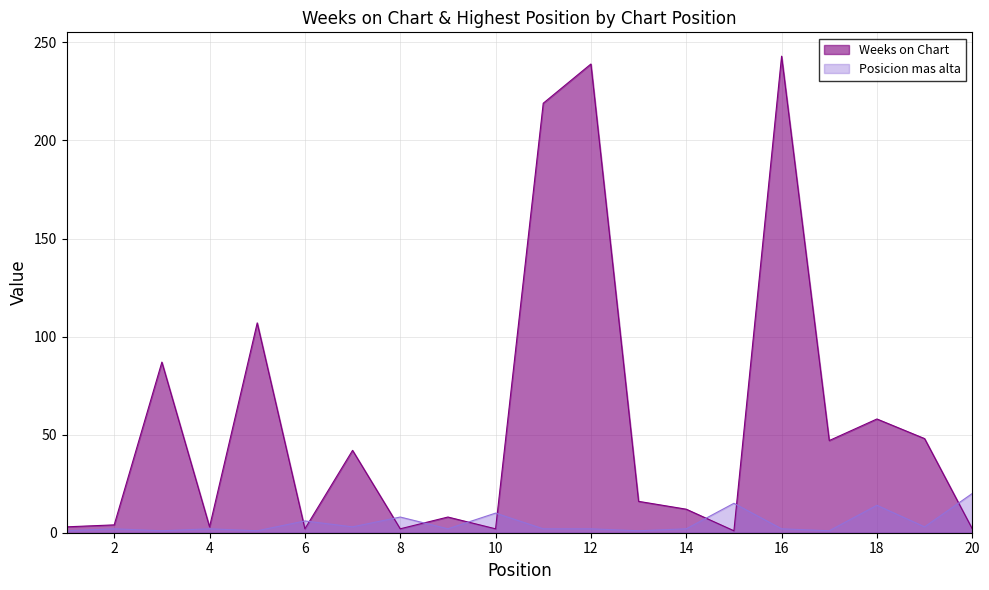

How many interior local peaks does the Weeks on Chart series have?

7